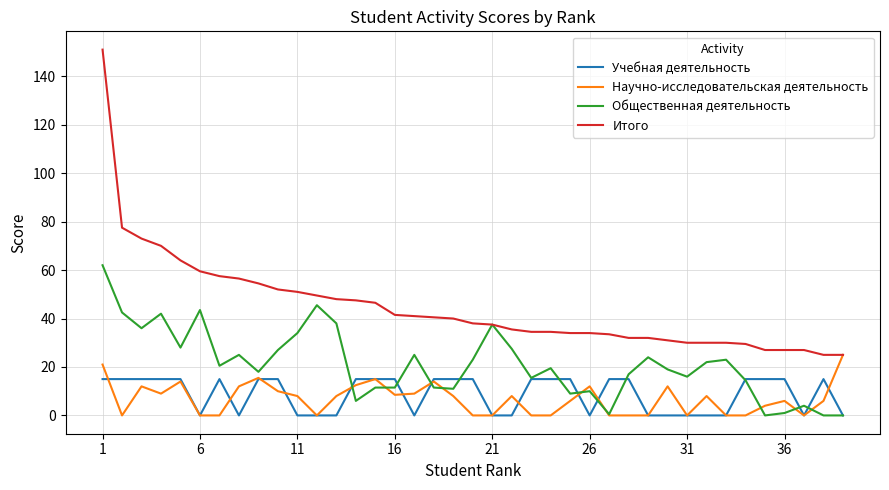

What are all the series names shown in the legend?

Учебная деятельность, Научно-исследовательская деятельность, Общественная деятельность, Итого